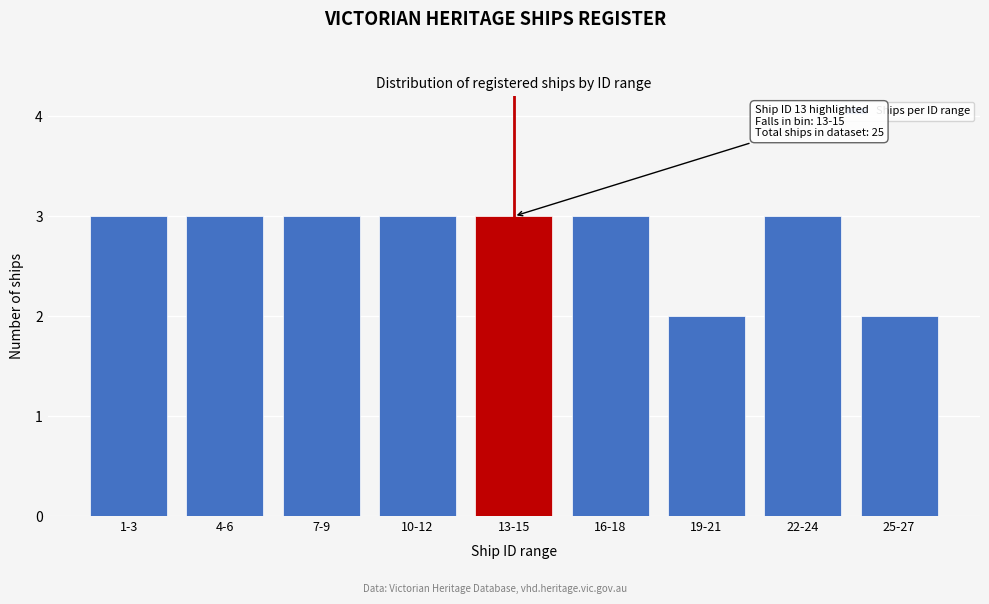

Reading left to right, what are all the values shown in this chart?

1-3=3	4-6=3	7-9=3	10-12=3	13-15=3	16-18=3	19-21=2	22-24=3	25-27=2